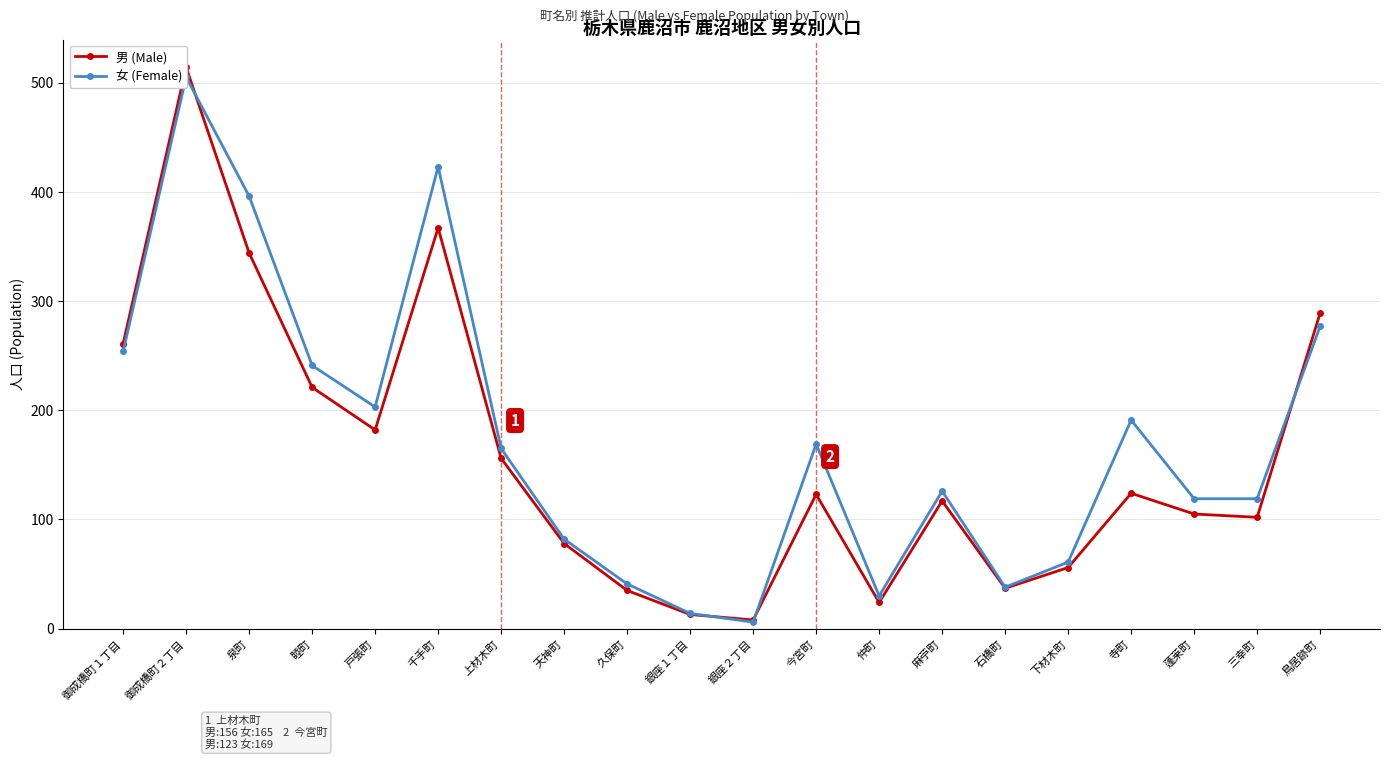

What is the difference between the 女 (Female) values at 鳥居跡町 and 久保町?

236